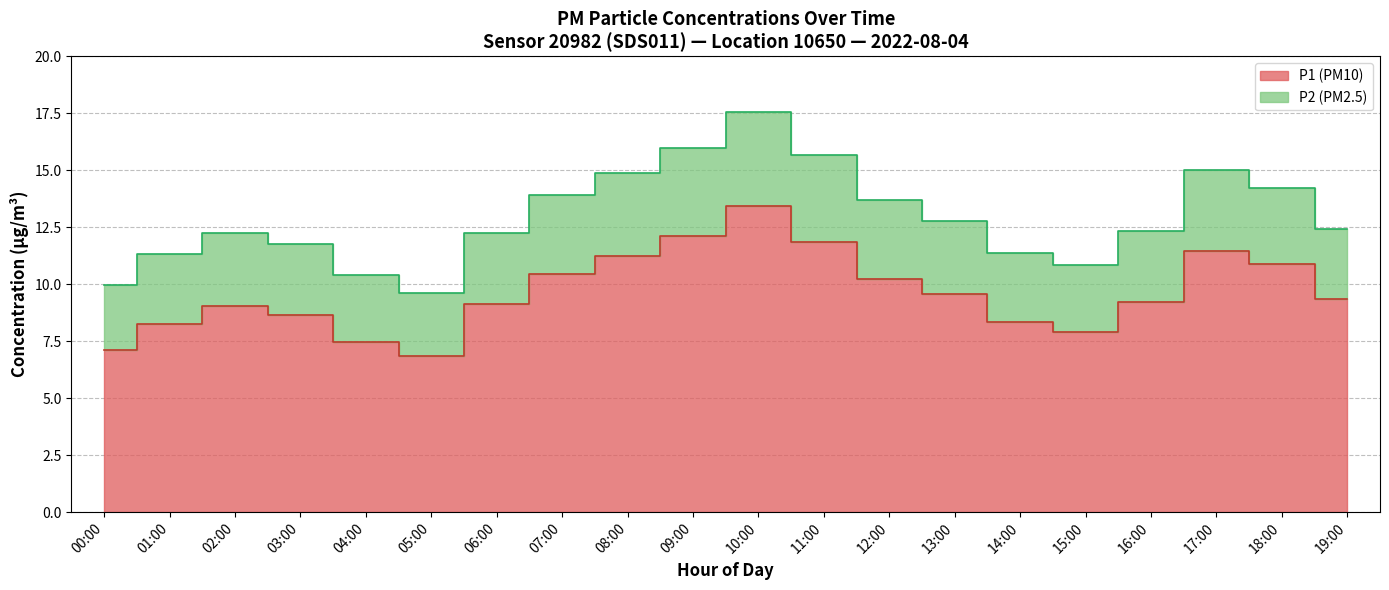

True or false: P1 has a value of 5.0 at 00:00.

False